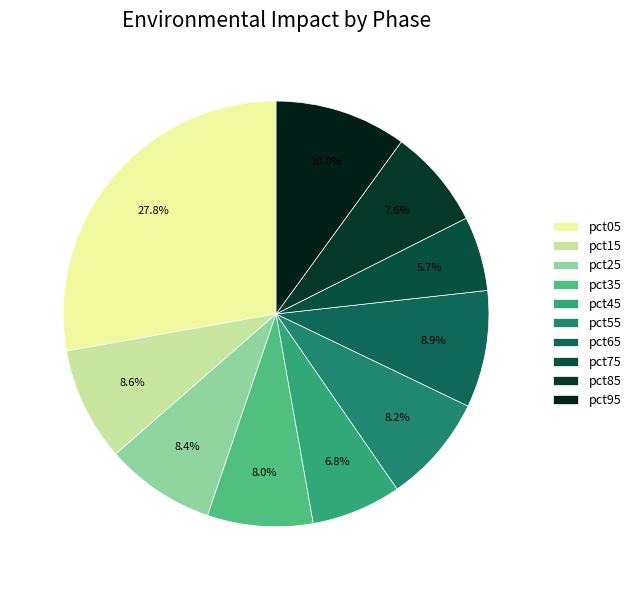

What is the total percentage of pct85 and pct65?

16.5%